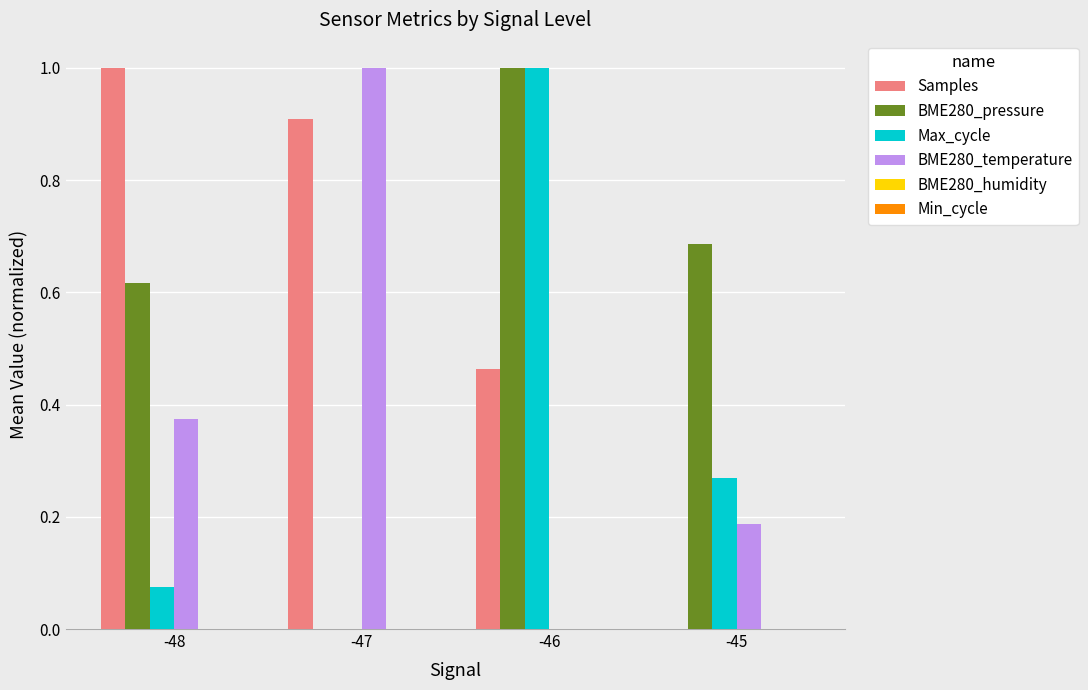

What is the maximum value shown in the chart?

1.0